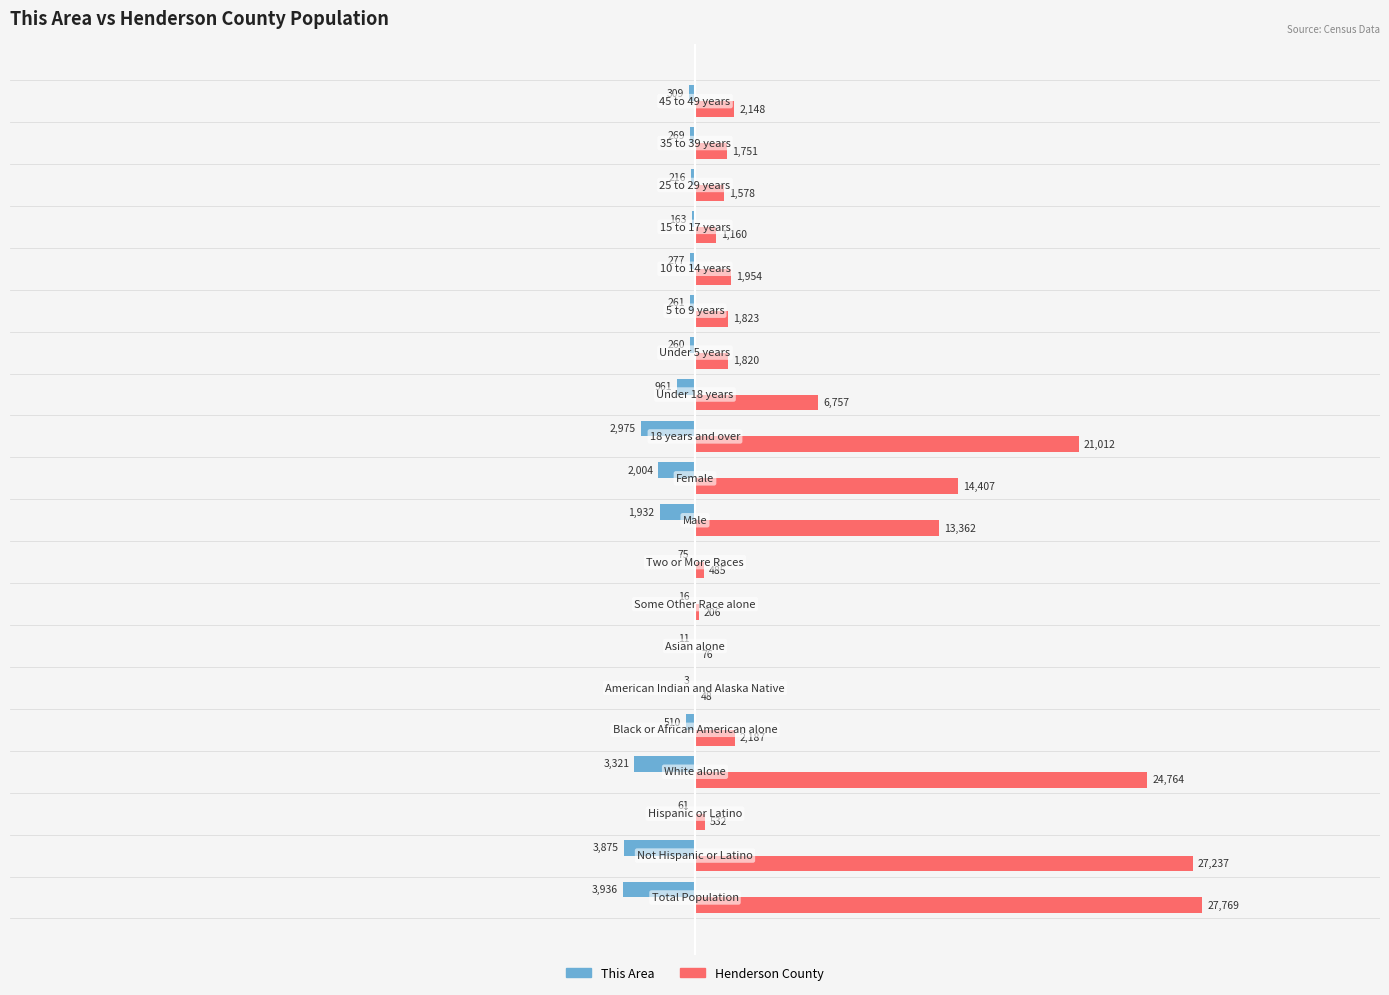

What is the sum of all This Area values?

-21435